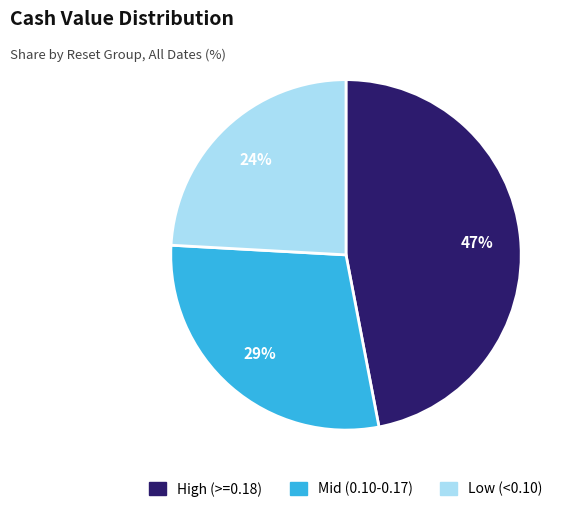

To the nearest percent, what is the difference between the largest and smallest slice percentages?

23%